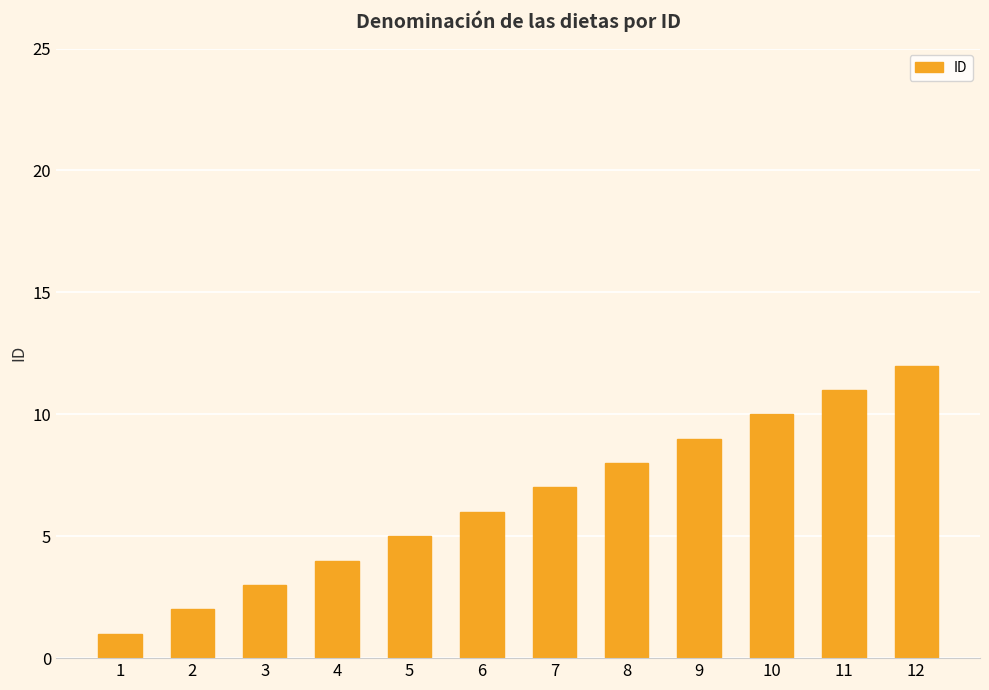

What is the greatest value displayed?

12